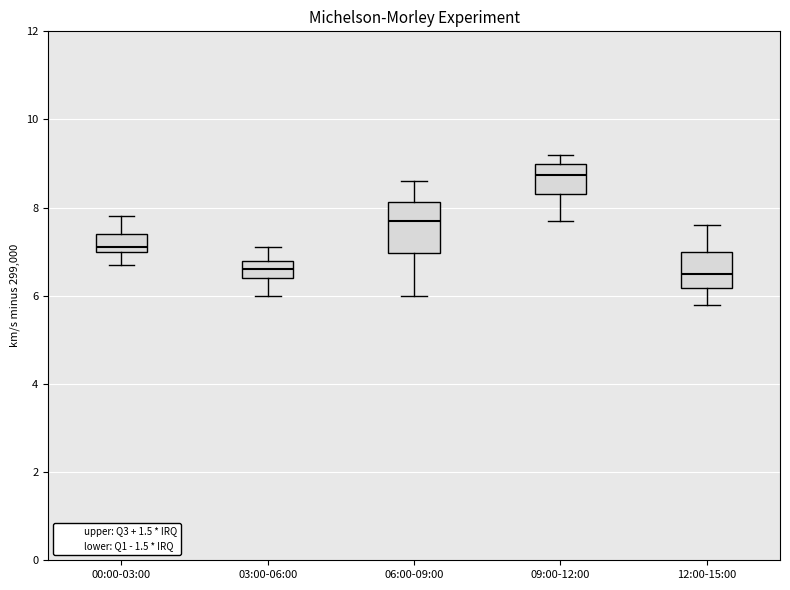

Which box is the tallest, from its lower edge to its upper edge?

06:00-09:00